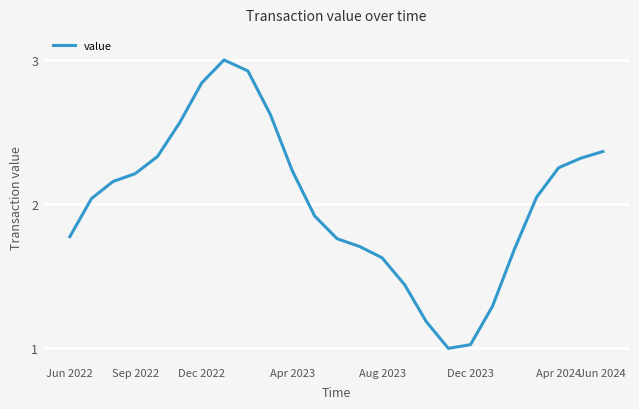

What is the maximum value shown in the chart?

3.0